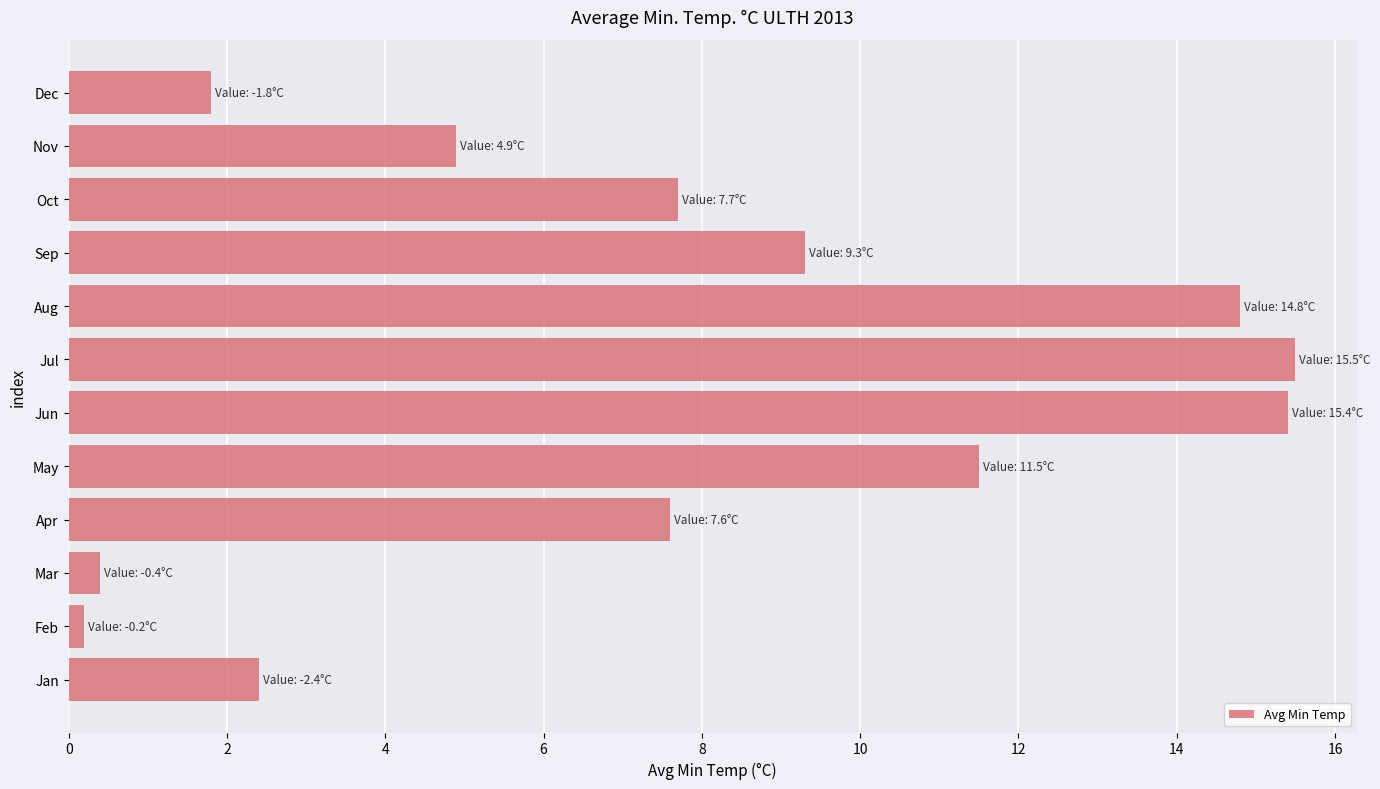

Reading bottom to top, what are all the values shown in this chart?

2.4	0.2	0.4	7.6	11.5	15.4	15.5	14.8	9.3	7.7	4.9	1.8